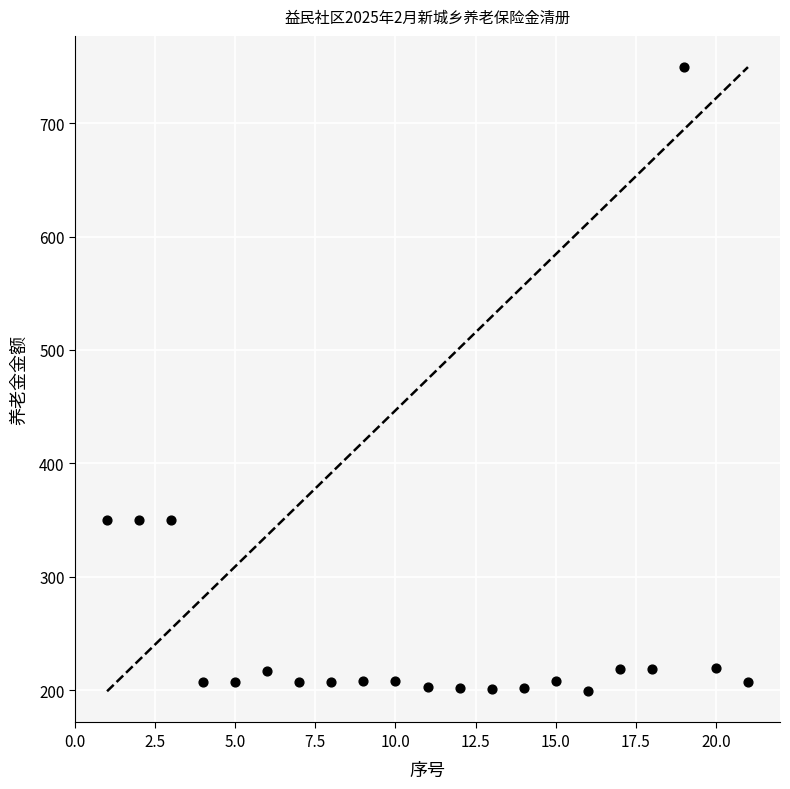

What is the range of X values (max minus min)?

20.0